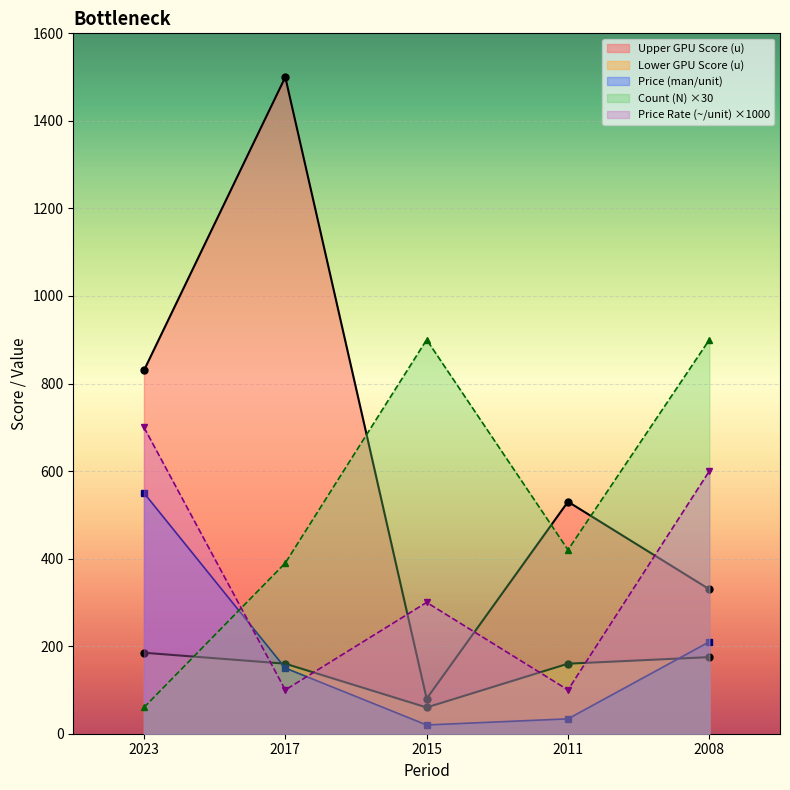

What is the difference between the maximum and minimum values in the Price Rate (~/unit) series?

600